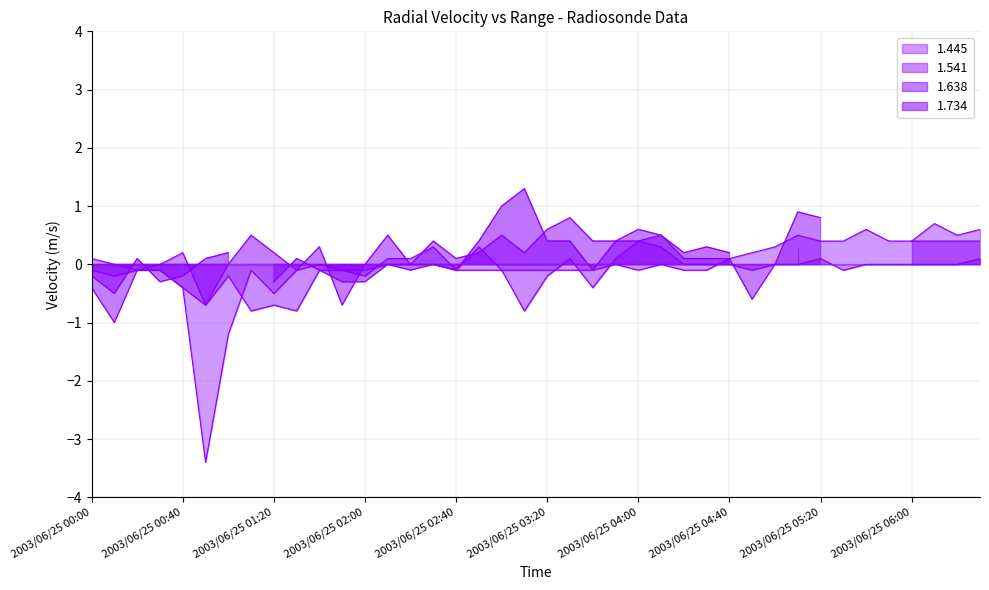

Which series changed the most between 2003/06/25 02:20 and 2003/06/25 03:20?

1.541